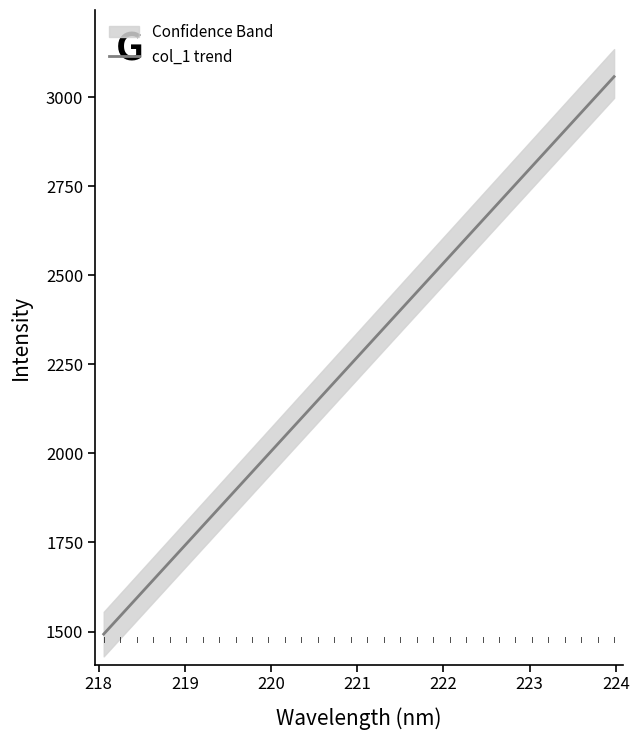

Reading left to right, extract all data points from this chart.

1492.7	1543.3	1593.8	1644.3	1694.9	1745.4	1795.9	1846.5	1897.0	1947.5	1998.0	2048.6	2099.0	2149.6	2200.0	2250.5	2301.0	2351.5	2402.0	2452.4	2502.9	2553.4	2603.9	2654.3	2704.8	2755.2	2805.7	2856.1	2906.5	2956.9	3007.4	3057.8